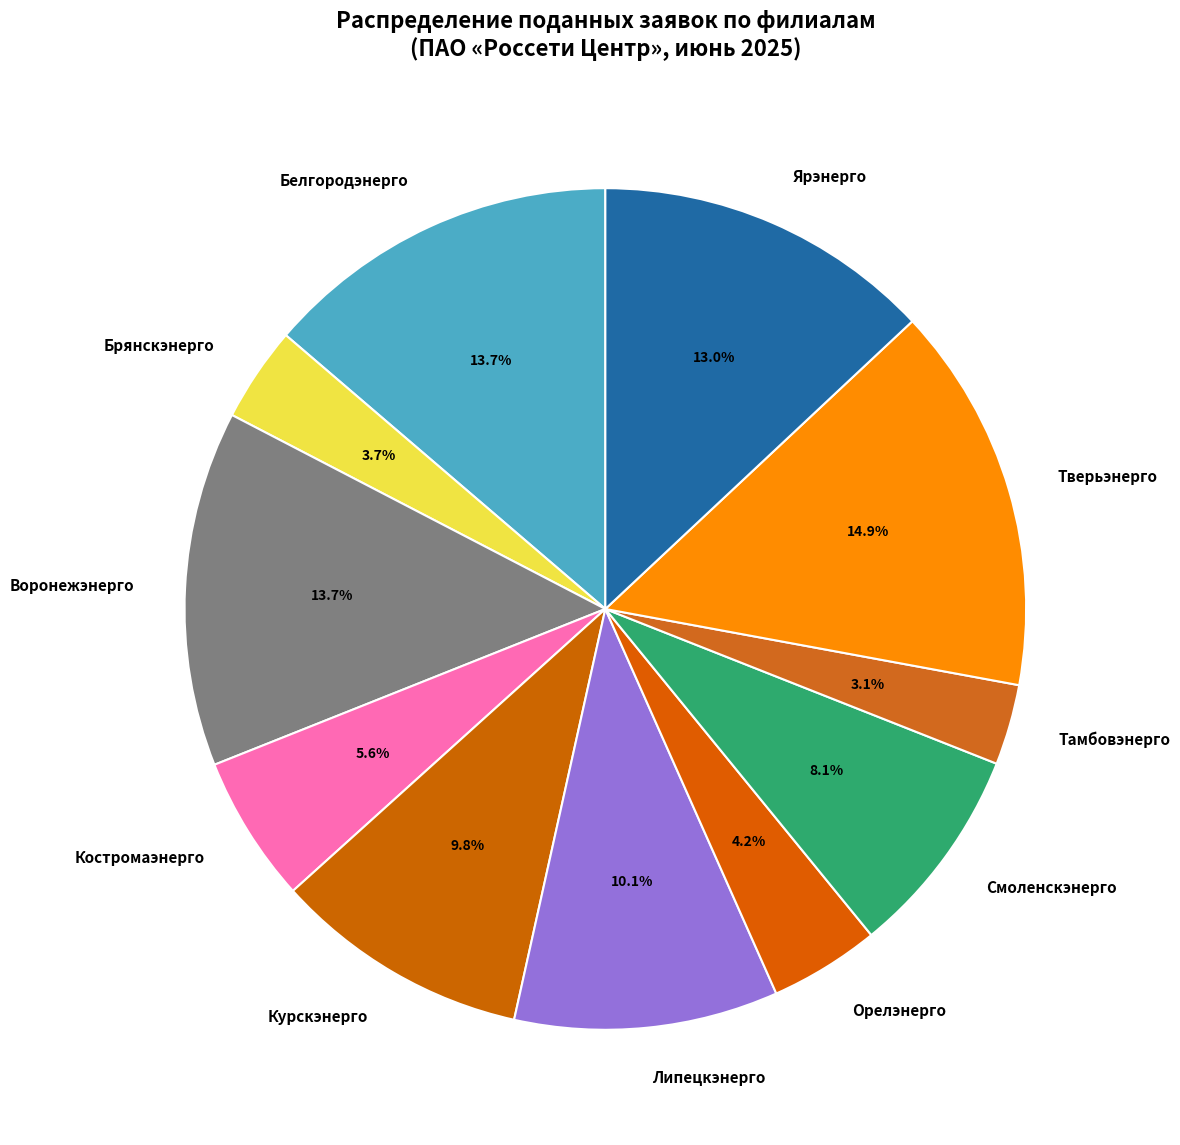

What percentage is NOT represented by Тамбовэнерго?

96.9%